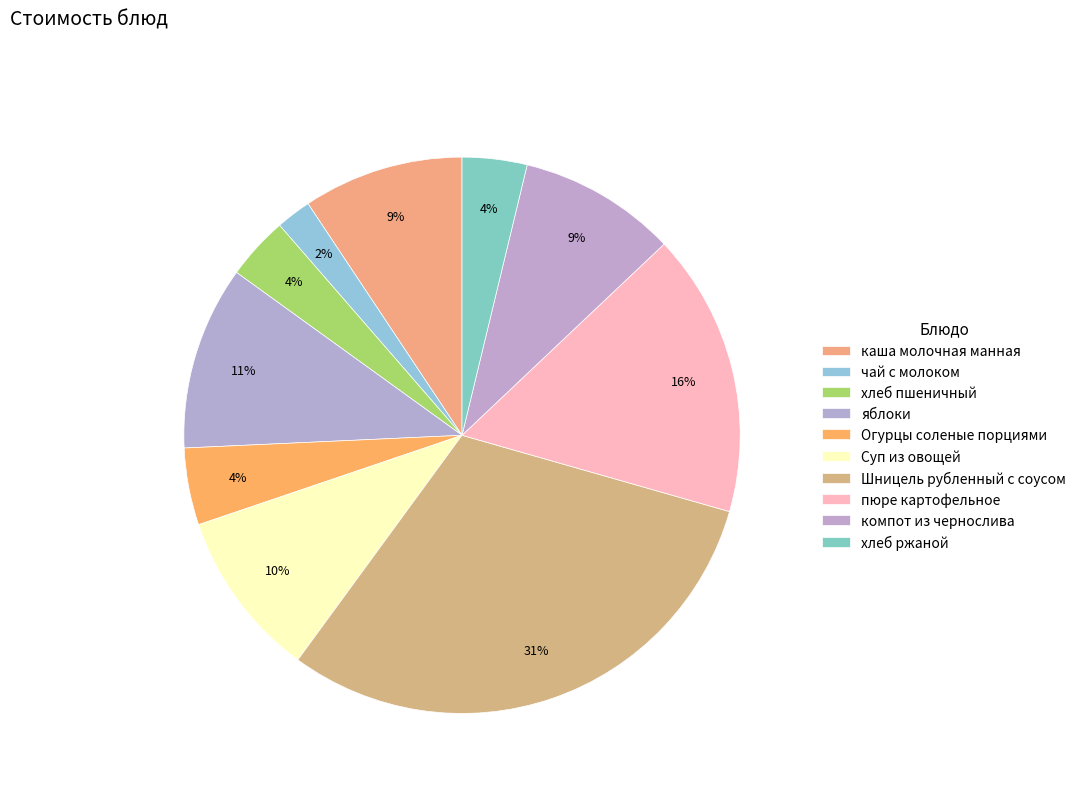

Approximately how many times larger is the value at яблоки compared to каша молочная манная?

1.1